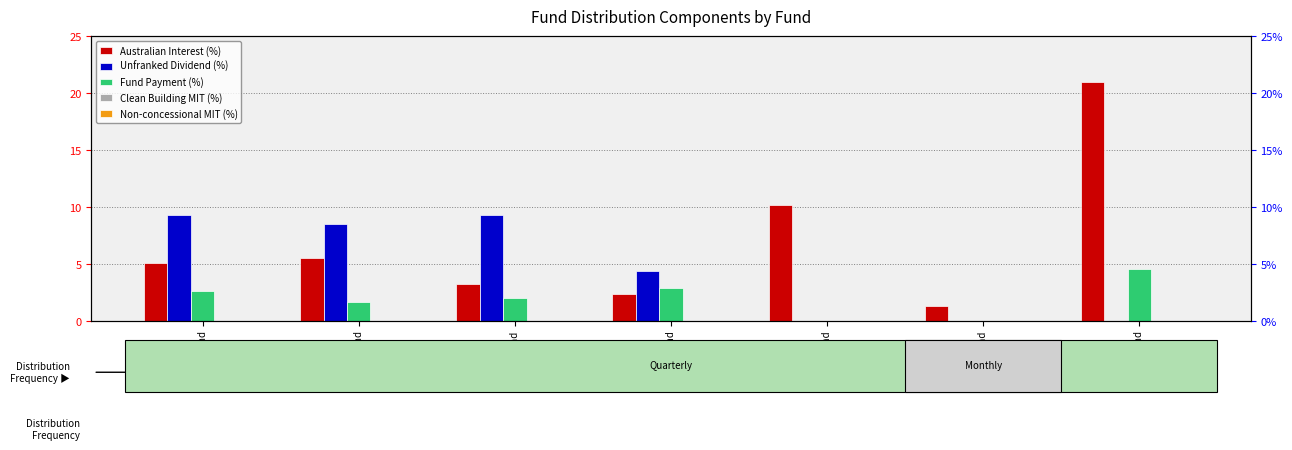

What is the difference between the maximum and minimum values in the Unfranked Dividend (%) series?

9.3